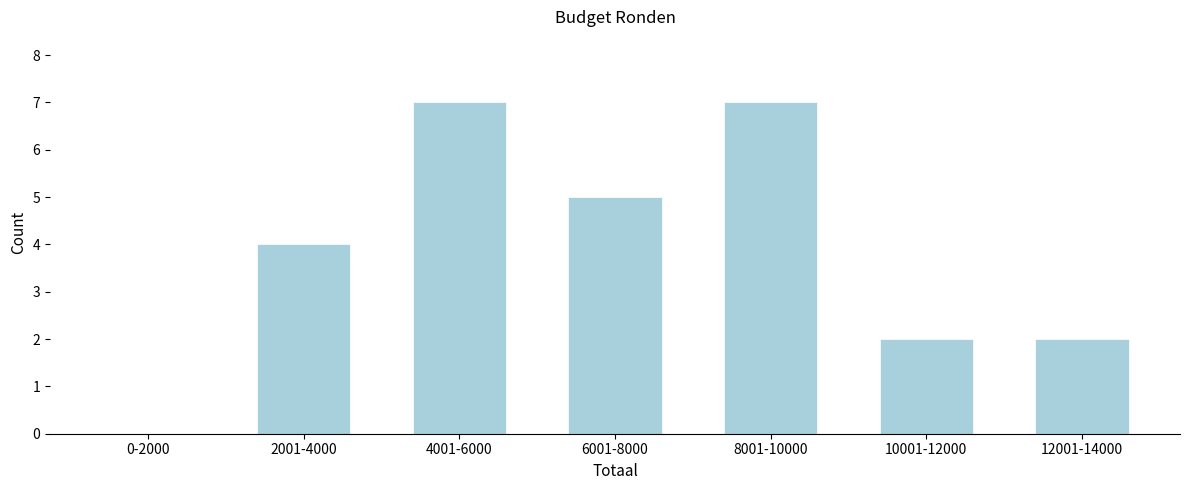

Reading right to left, list all the values displayed in this chart.

12001-14000=2	10001-12000=2	8001-10000=7	6001-8000=5	4001-6000=7	2001-4000=4	0-2000=0